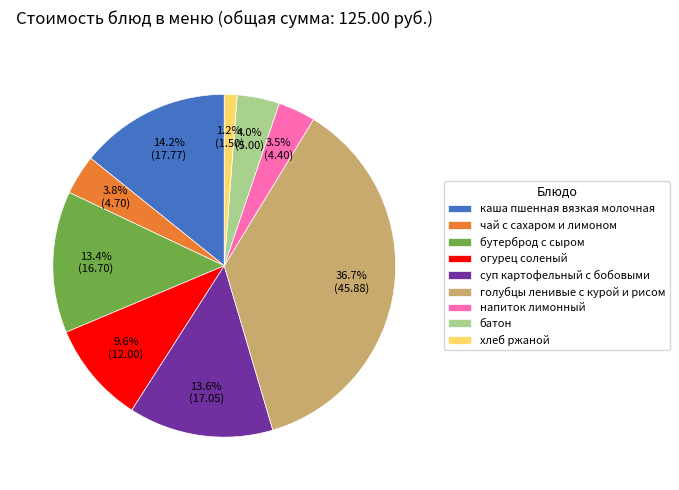

To the nearest percent, what is the combined percentage of батон and бутерброд с сыром?

17%